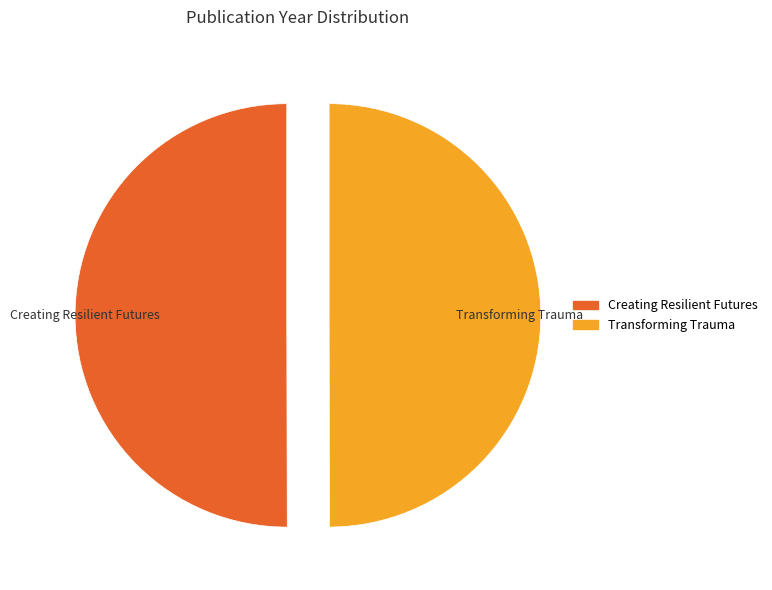

Is it true that Transforming Trauma is 50% of the pie?

True